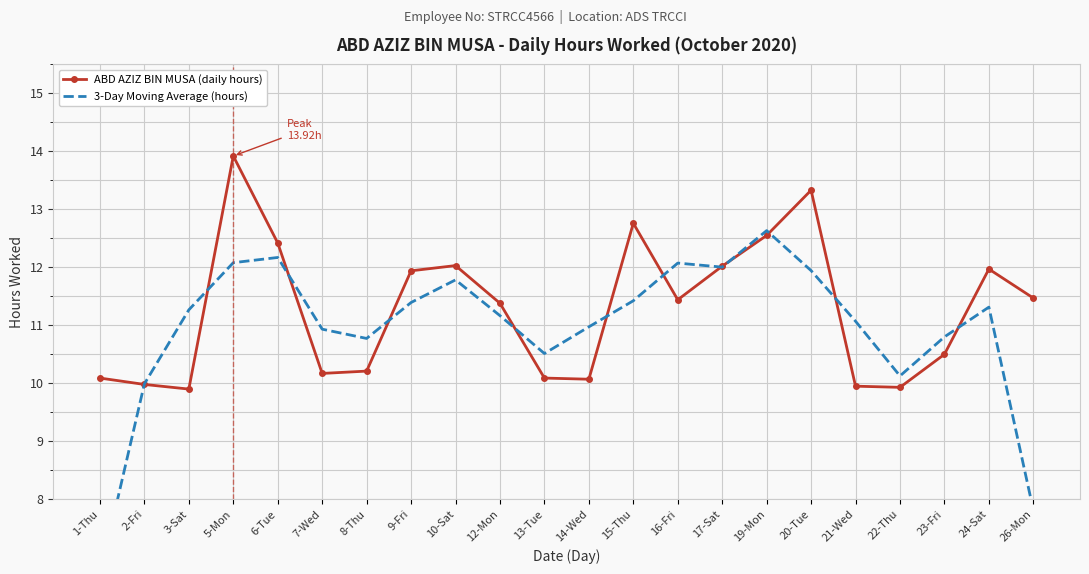

List the labels in order of 3-Day Moving Average (hours) value, smallest first.

1-Thu, 26-Mon, 2-Fri, 22-Thu, 13-Tue, 8-Thu, 23-Fri, 7-Wed, 14-Wed, 21-Wed, 12-Mon, 3-Sat, 24-Sat, 9-Fri, 15-Thu, 10-Sat, 20-Tue, 17-Sat, 16-Fri, 5-Mon, 6-Tue, 19-Mon